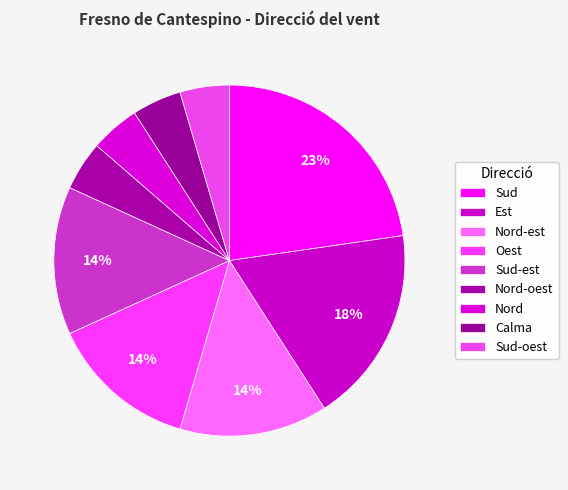

Is there any slice that represents more than half of the pie?

No